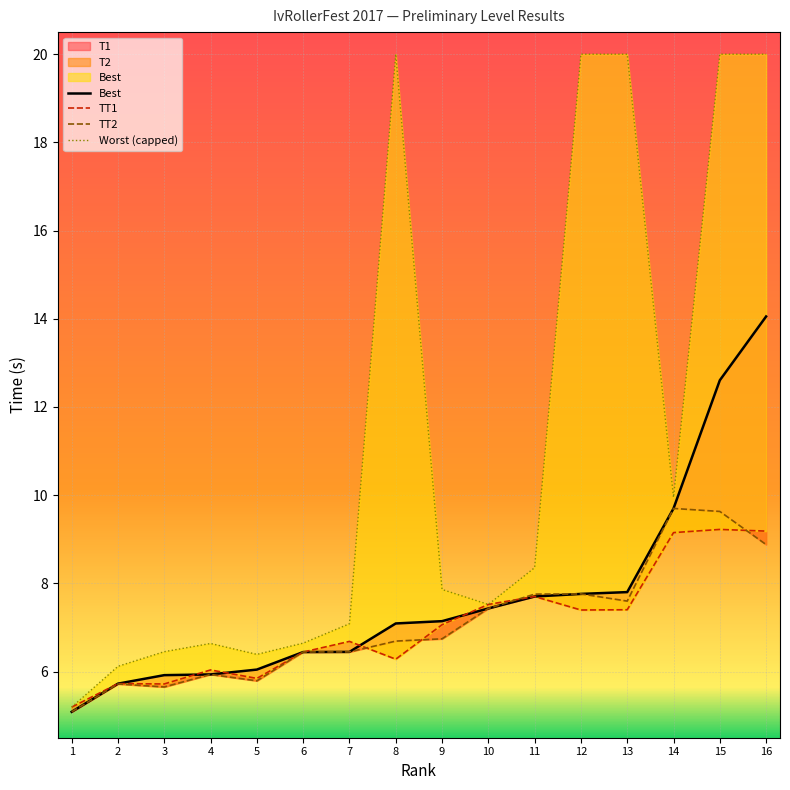

Which category has the highest value in the Worst (capped) series?

8